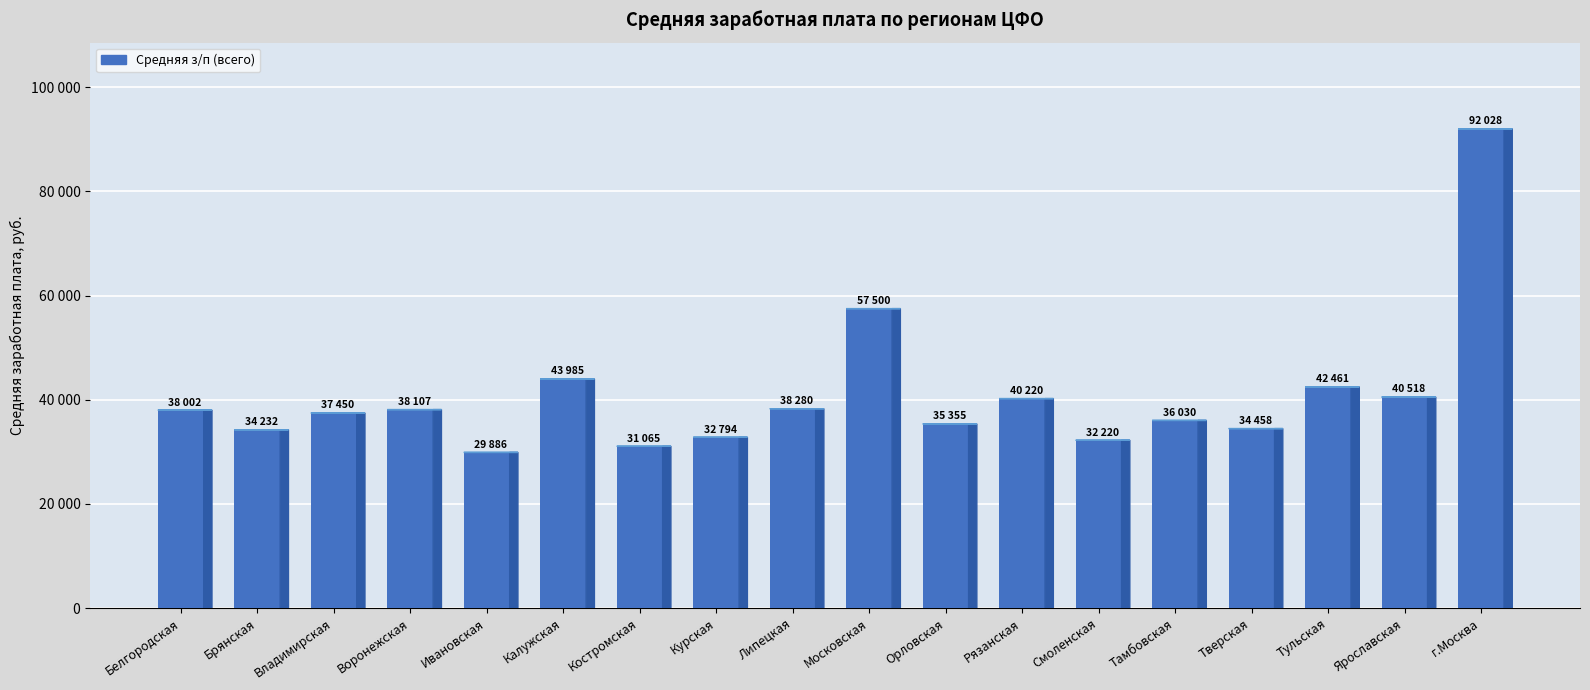

Does the chart contain any negative values?

No